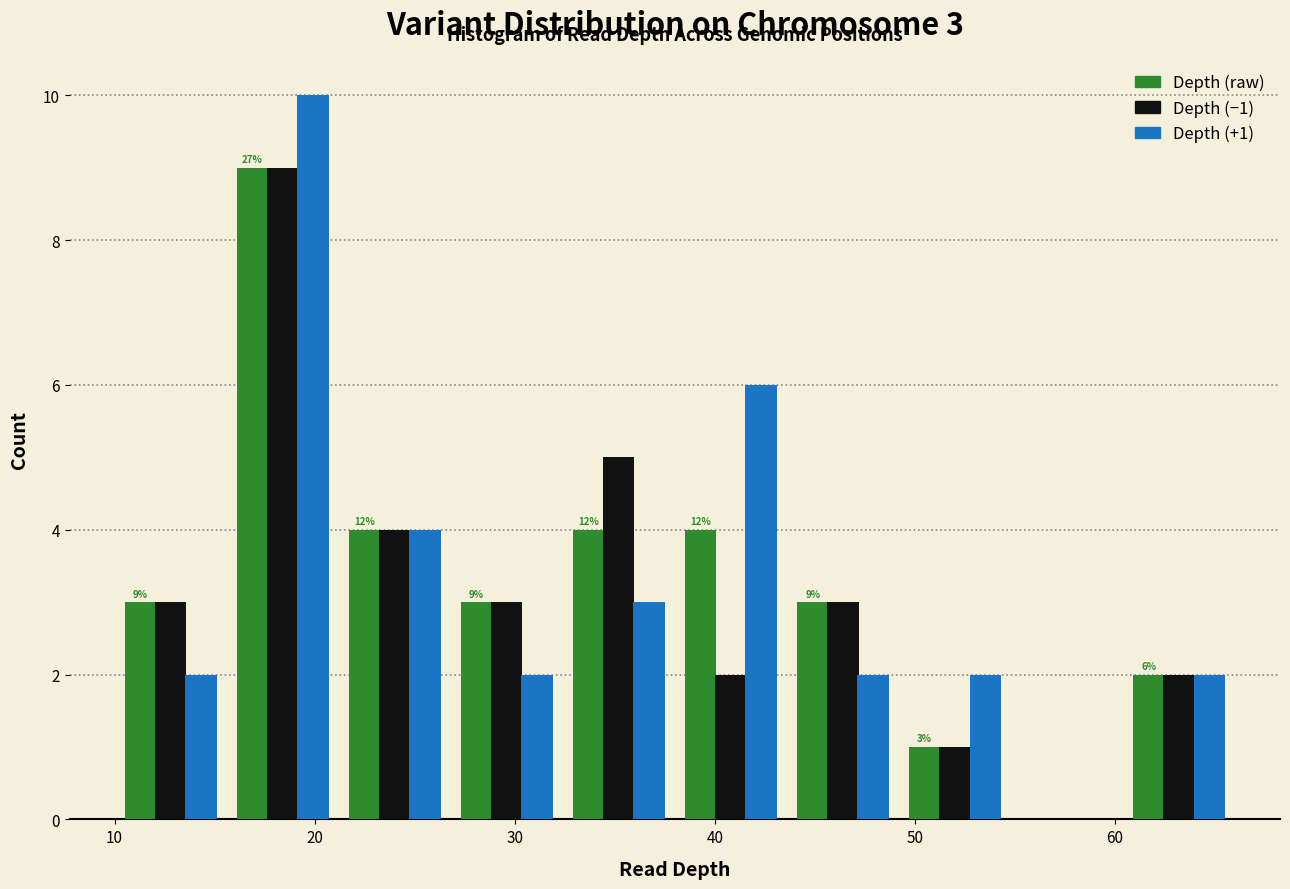

In the Depth (−1) series, which range on the x-axis has the tallest bar?

15.6 to 21.2